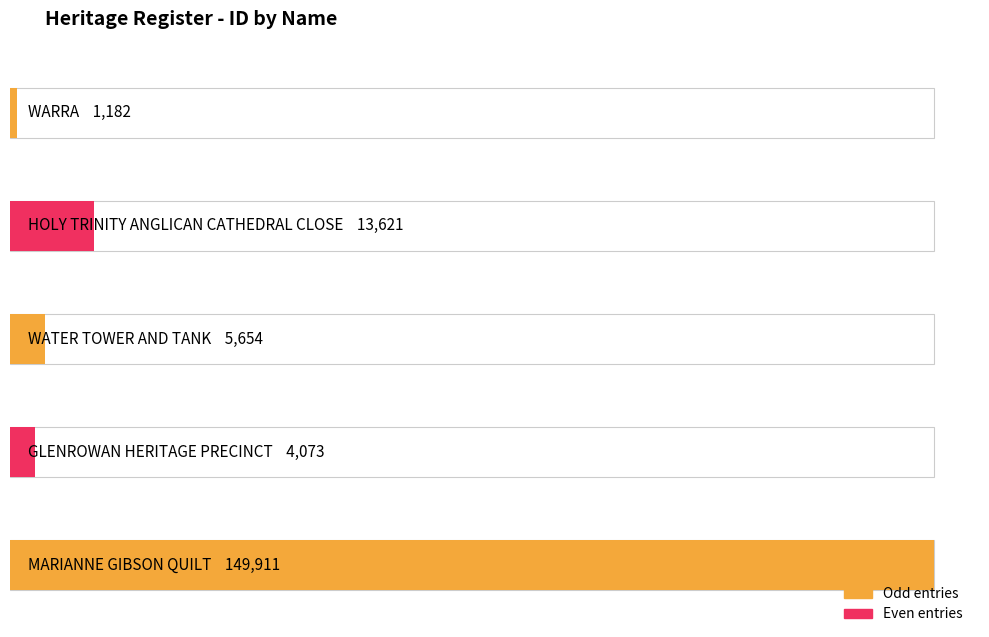

List the labels in order of value, largest first.

MARIANNE GIBSON QUILT, HOLY TRINITY ANGLICAN CATHEDRAL CLOSE, WATER TOWER AND TANK, GLENROWAN HERITAGE PRECINCT, WARRA